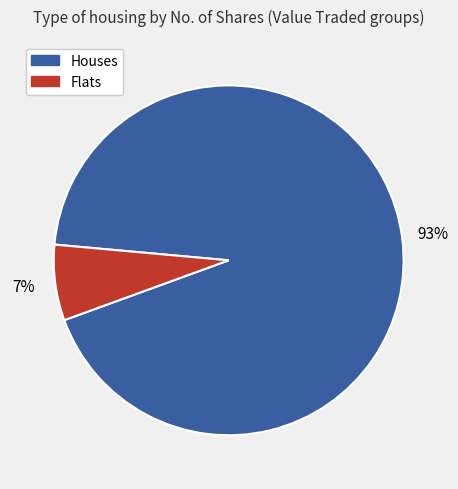

Which category has the smallest portion of the pie?

Flats